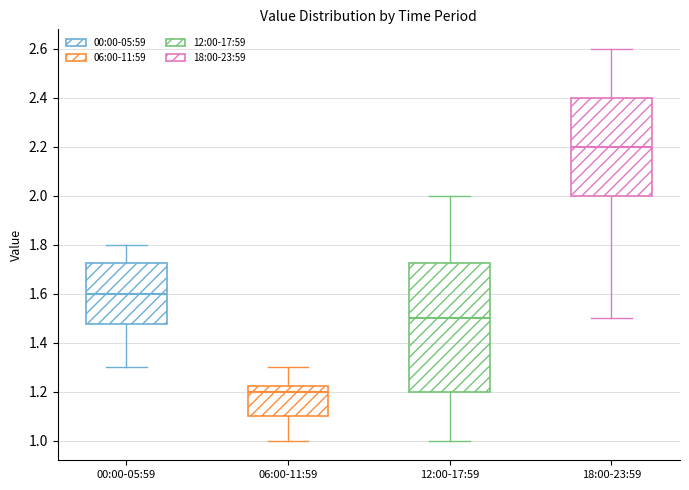

Reading left to right, read every box against the y-axis: the position of its median line, the range the box covers, and the ends of its whiskers. The values are not printed on the chart, so give them approximately, as read against the axis.

00:00-05:59: median 1.60, box 1.48 to 1.72, whiskers 1.30 to 1.80
06:00-11:59: median 1.20, box 1.10 to 1.22, whiskers 1.00 to 1.30
12:00-17:59: median 1.50, box 1.20 to 1.72, whiskers 1.00 to 2.00
18:00-23:59: median 2.20, box 2.00 to 2.40, whiskers 1.50 to 2.60